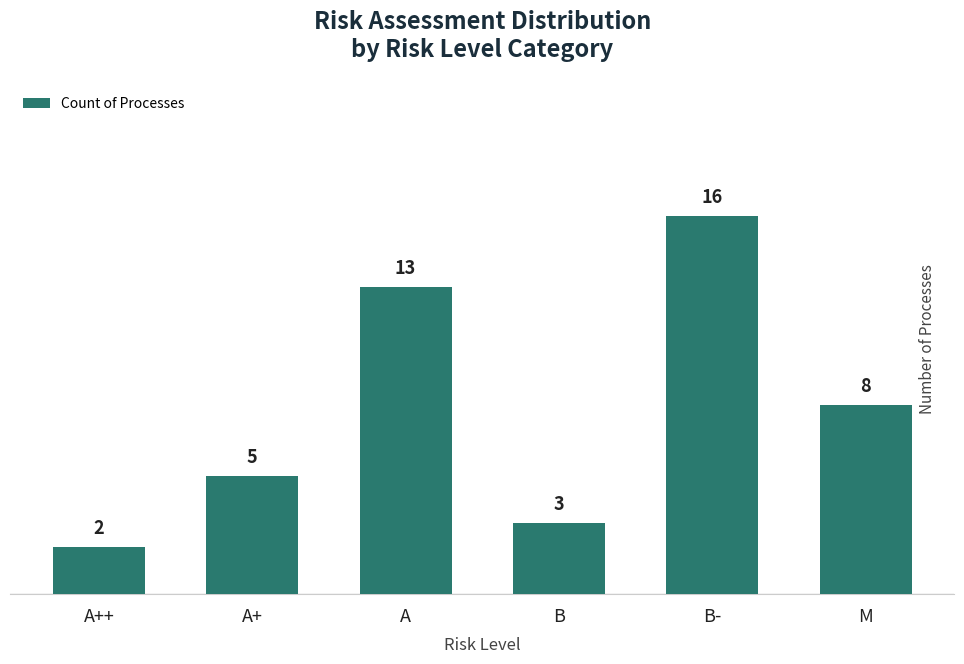

What is the change in value from A+ to A?

+8